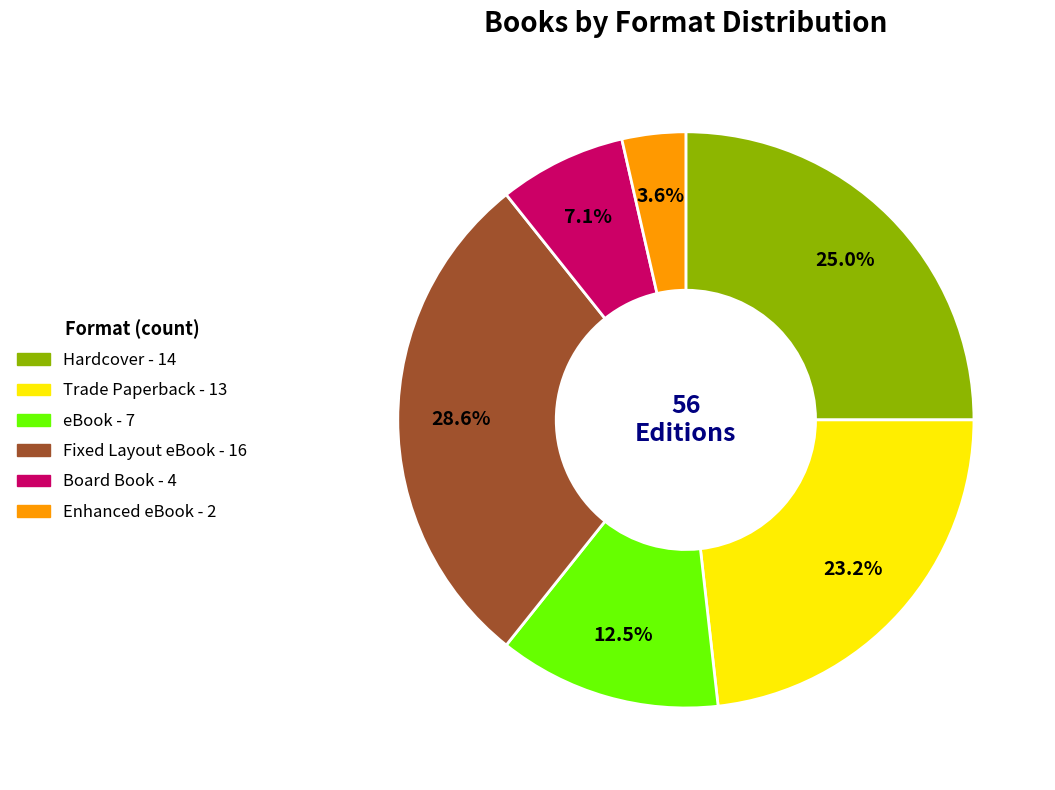

Is it true that Trade Paperback is 15% of the pie?

False